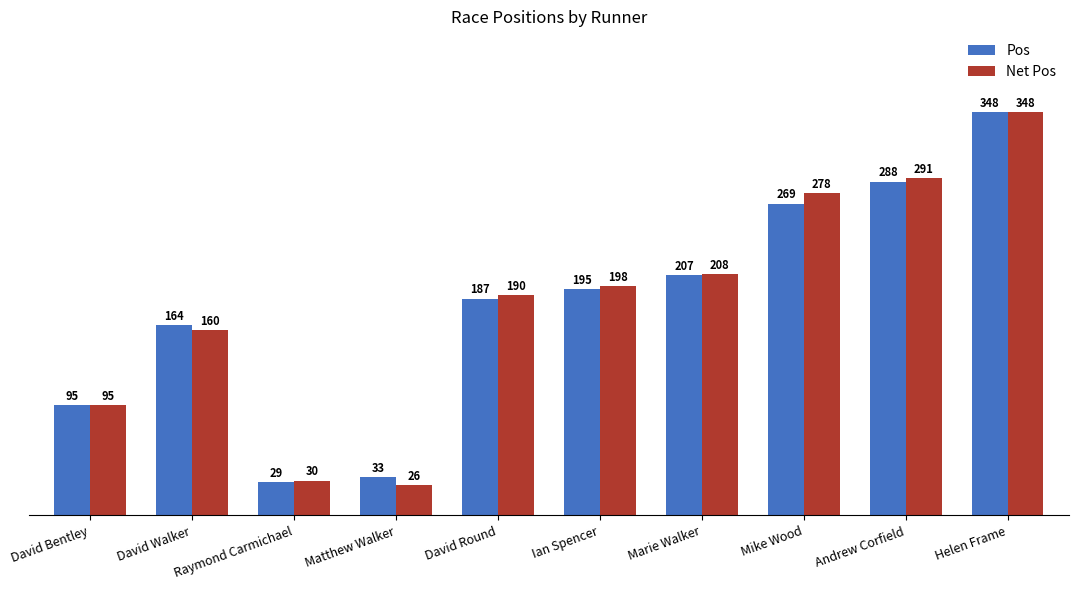

What is the smallest value displayed?

26